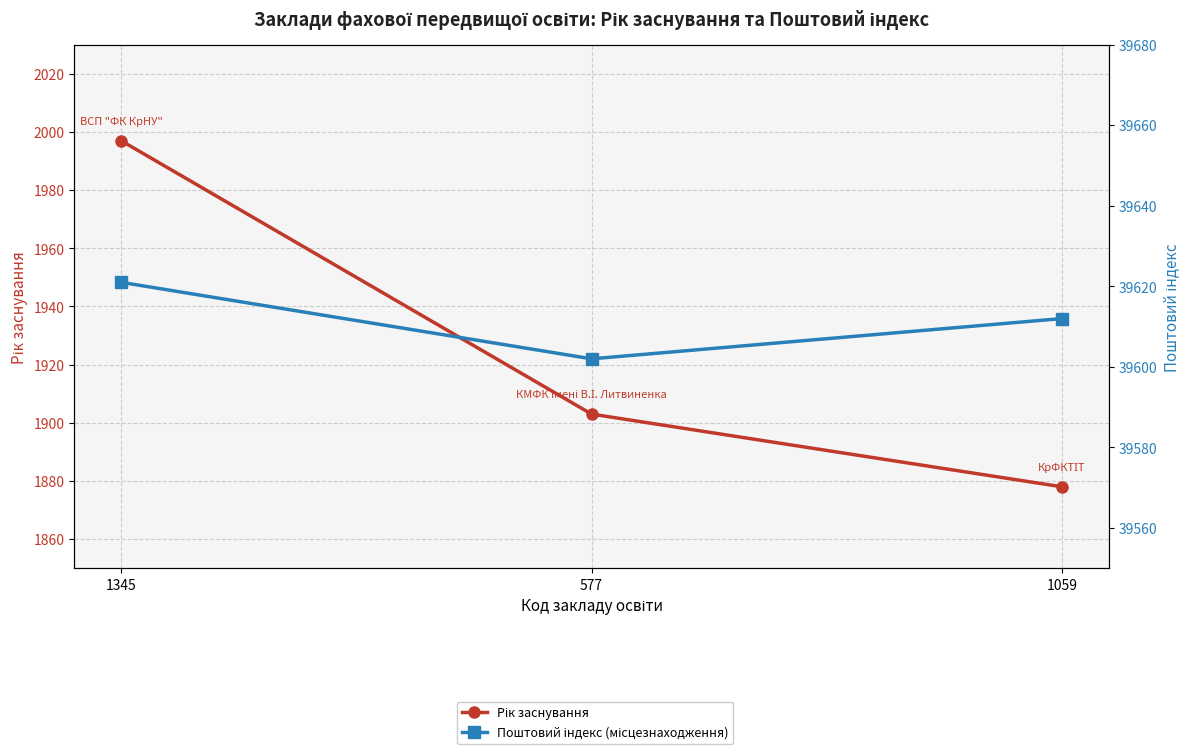

What is the label of the 1st point from the left?

1345